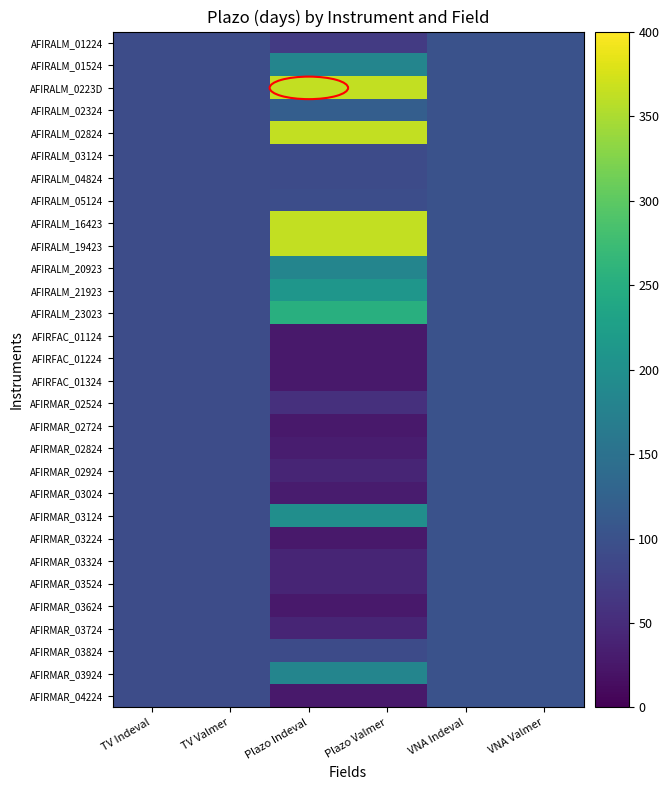

Which series has the largest total across all categories?

AFIRALM_0223D